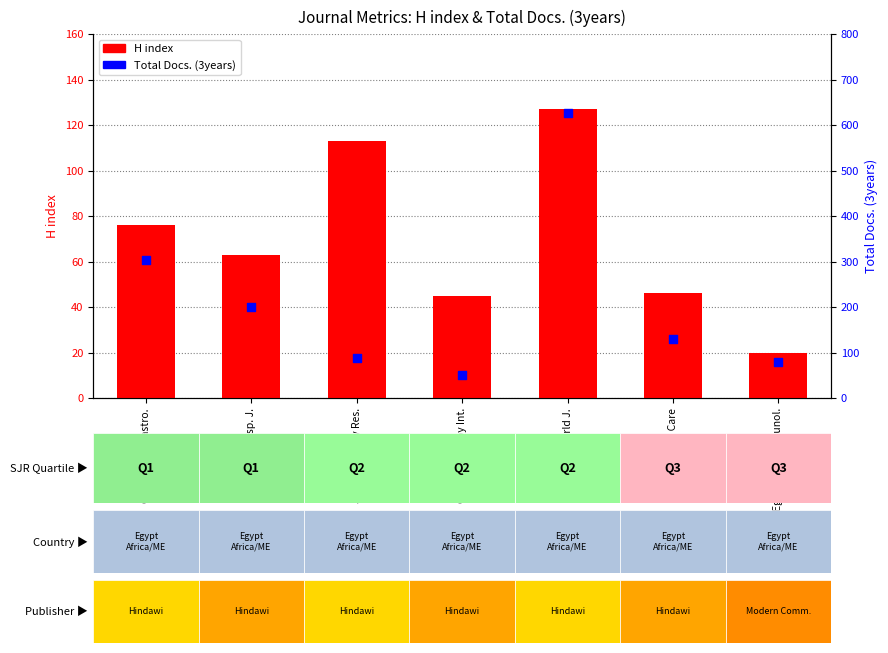

At which category is the sum across all series the highest?

Scientific World J.